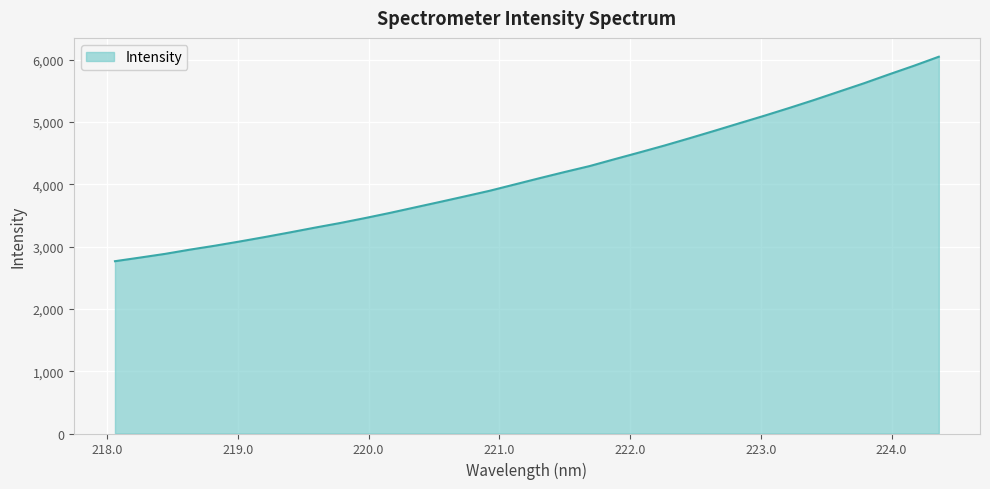

True or false: there are more than 2 points higher than both neighbors.

False